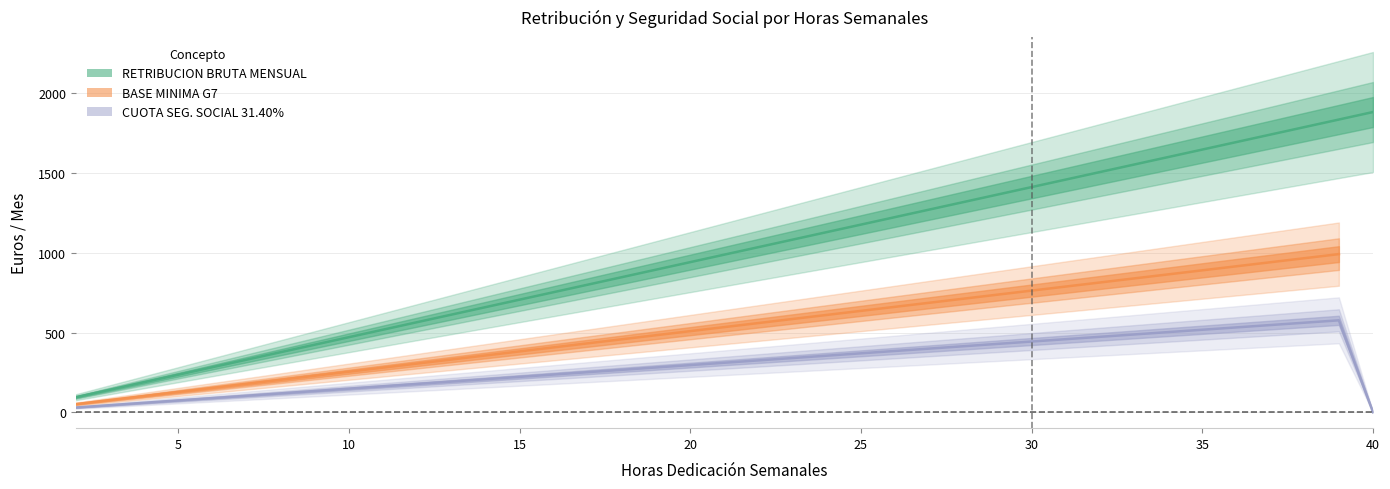

Is the value of RETRIBUCION BRUTA MENSUAL at 21 greater than the value of BASE MINIMA G7 at 6?

Yes